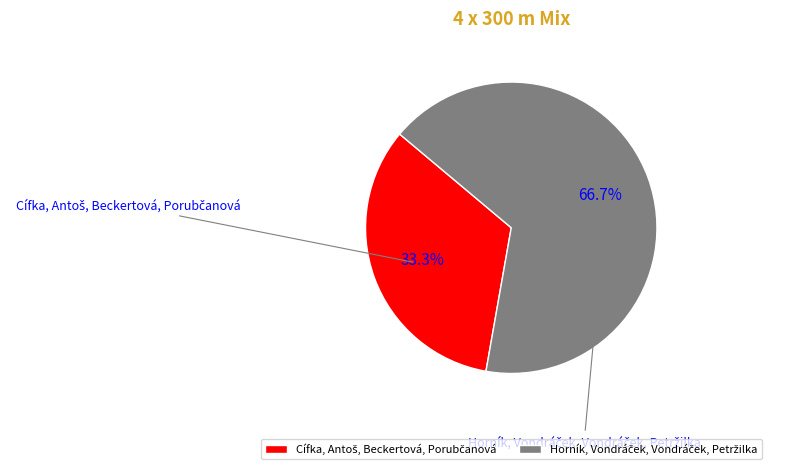

To the nearest percent, what is the average slice percentage?

50%